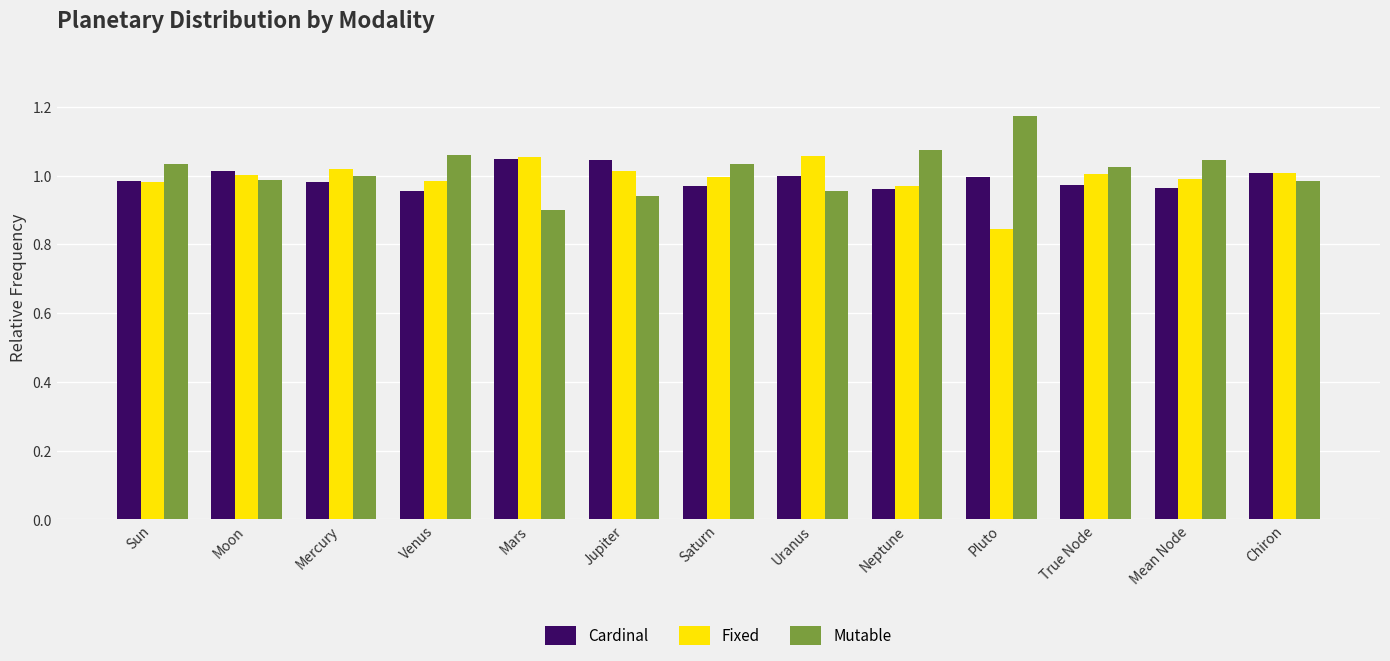

Which category has the lowest value across all series?

Pluto